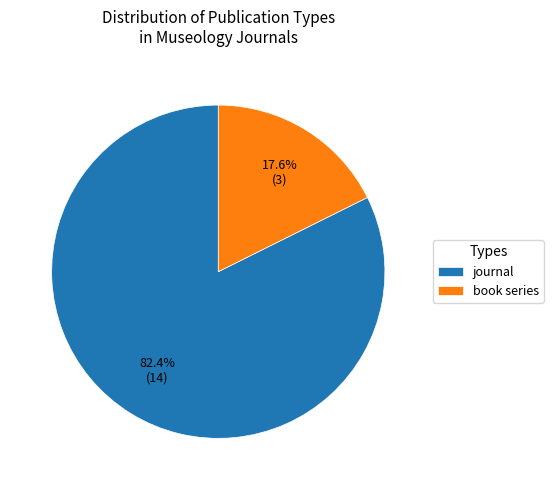

What is the largest slice in the pie chart?

journal